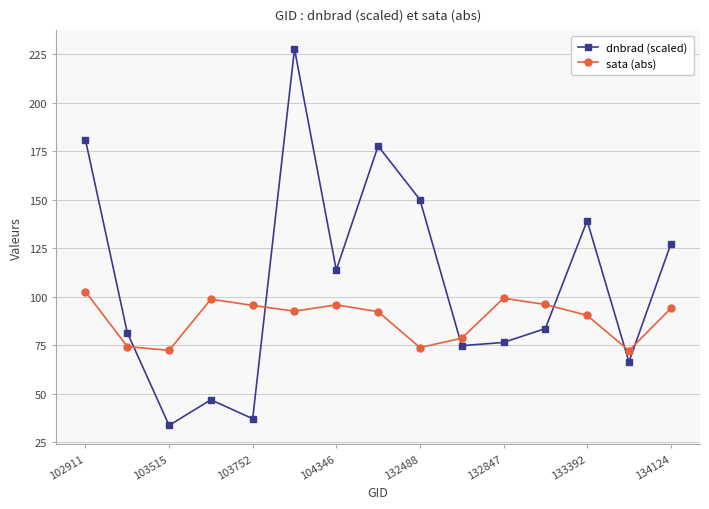

What is the minimum value shown in the chart?

33.7